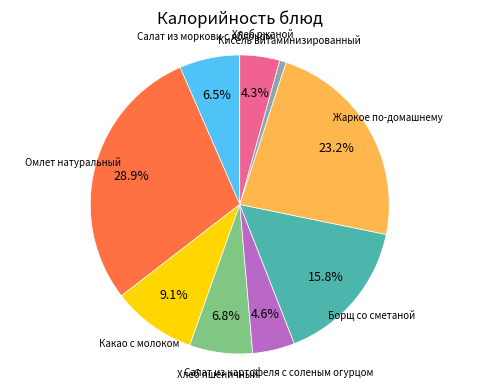

Does any single category account for the majority?

No